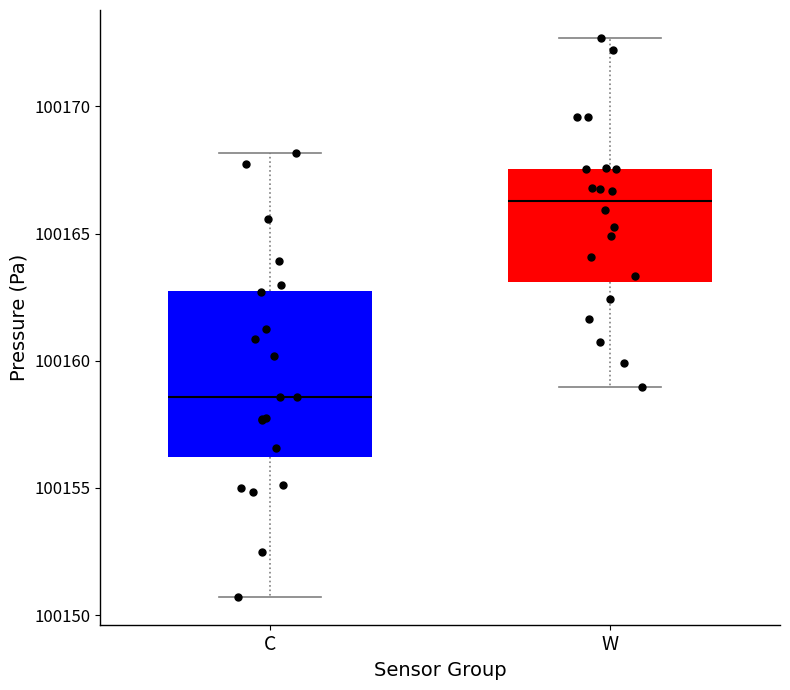

Reading left to right, transcribe this box plot: for each box, give where its median line is, the range the box spans, and where its two whiskers end, as read against the y-axis. The values are not printed on the chart, so give them approximately, as read against the axis.

C: median 100158.5, box 100156.0 to 100163.0, whiskers 100150.5 to 100168.0
W: median 100166.5, box 100163.0 to 100167.5, whiskers 100159.0 to 100172.5